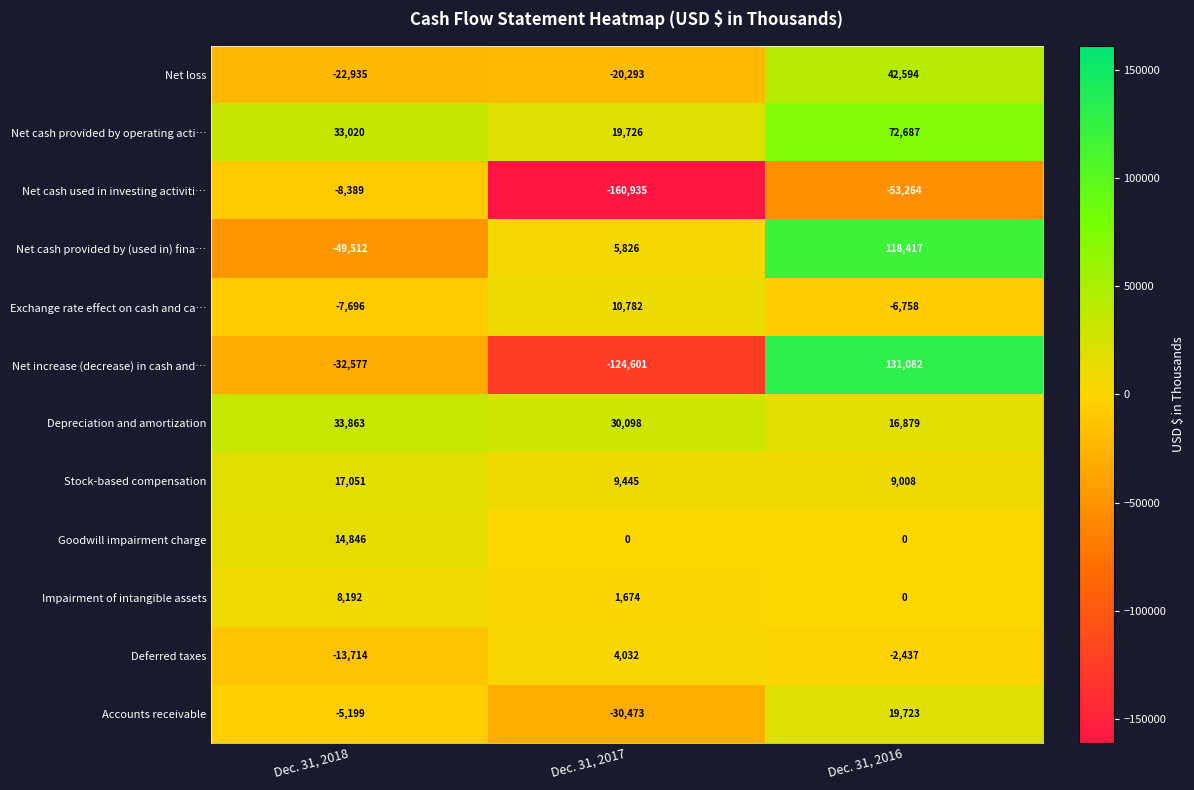

The Impairment of intangible assets series shows -3482 at Dec. 31, 2016. True or false?

False